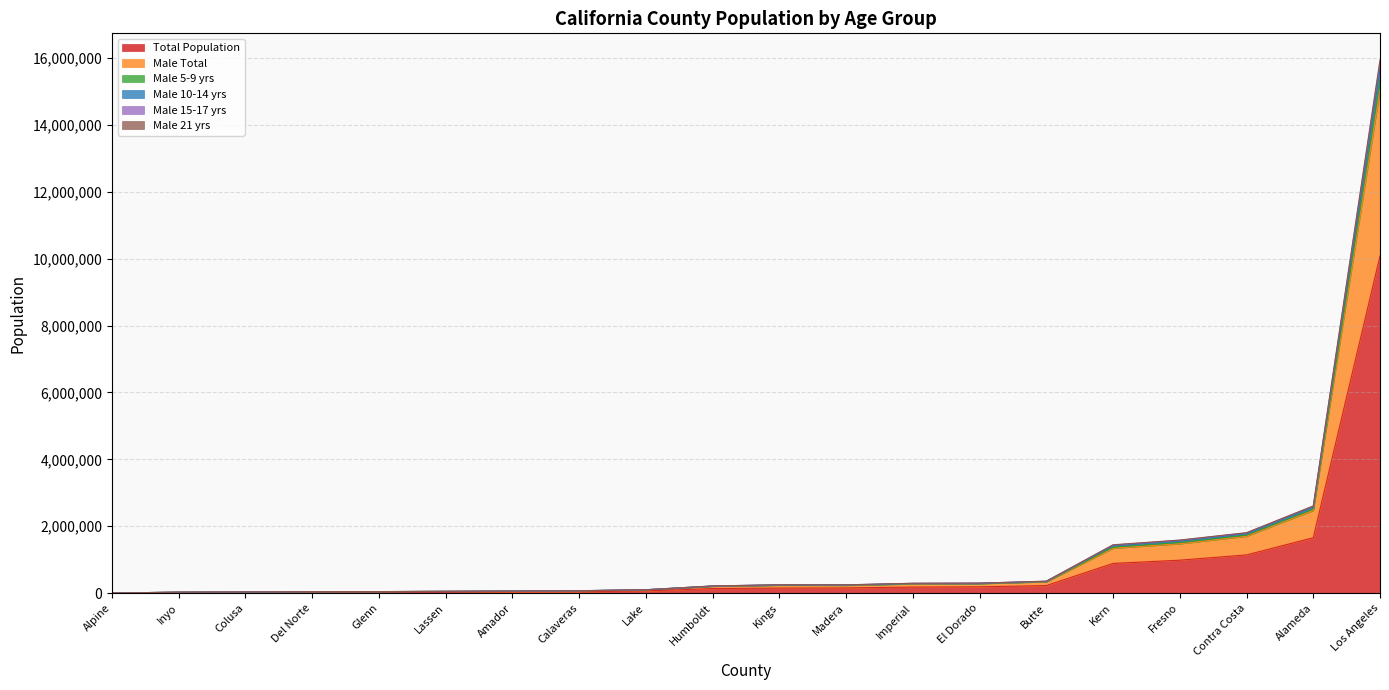

At which category does Total Population reach its first local valley?

Alpine